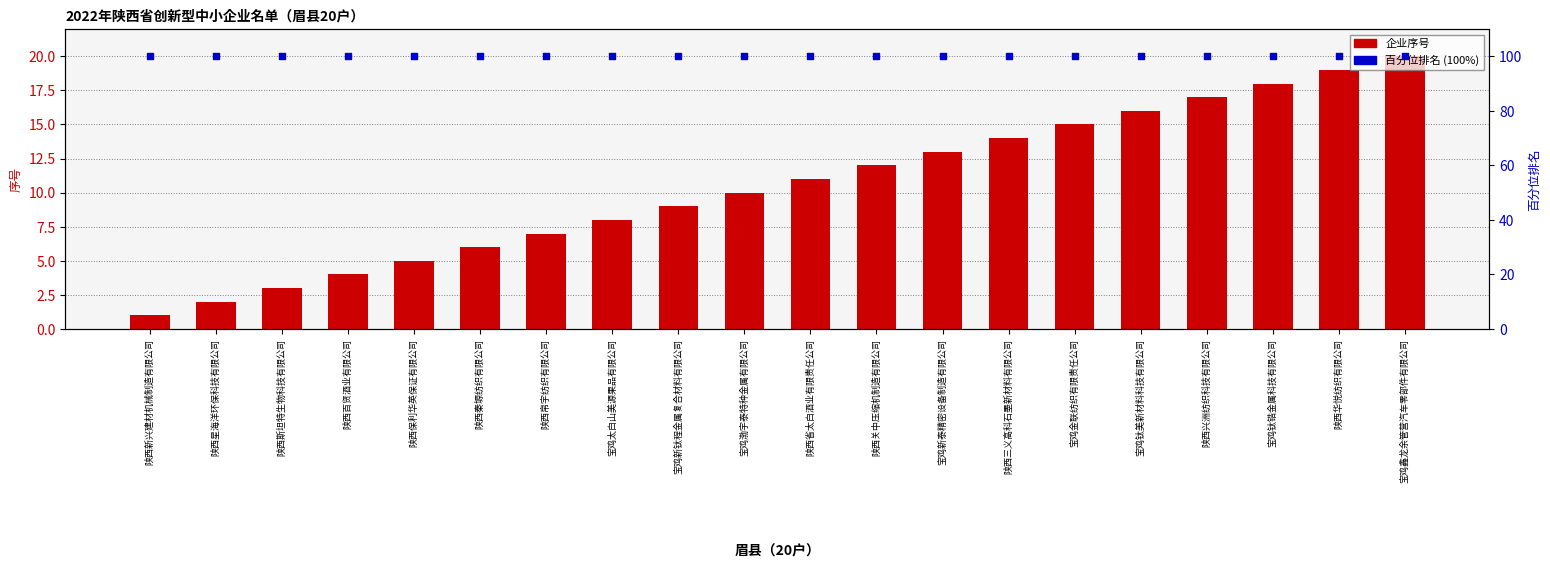

What is the total value across all series at 陕西华悦纺织有限公司?

119